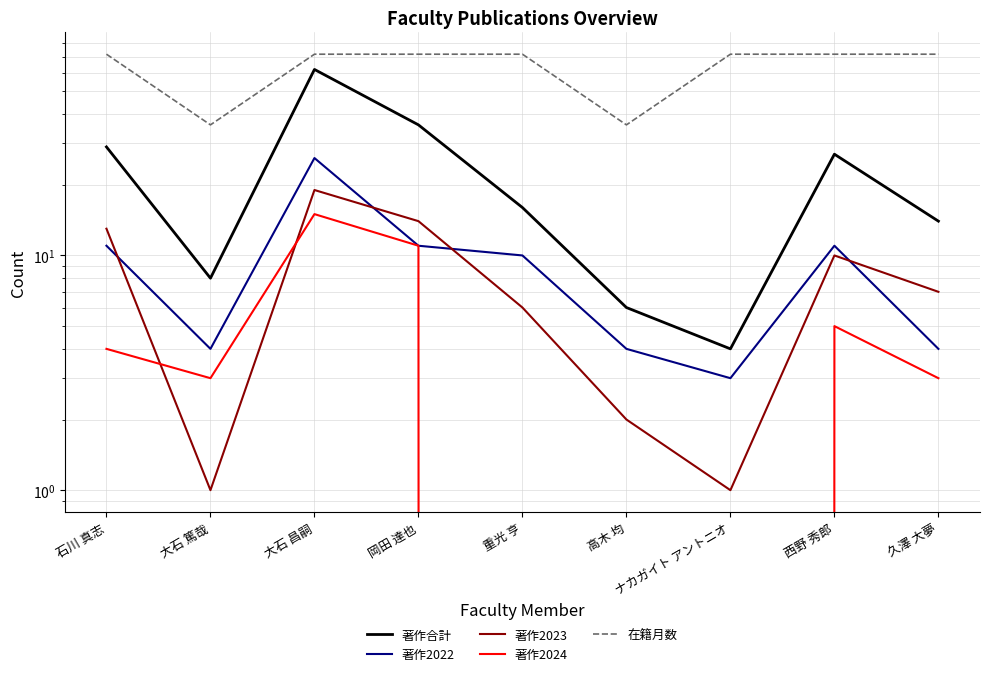

Where does the 著作2022 series first go above 10?

石川 真志